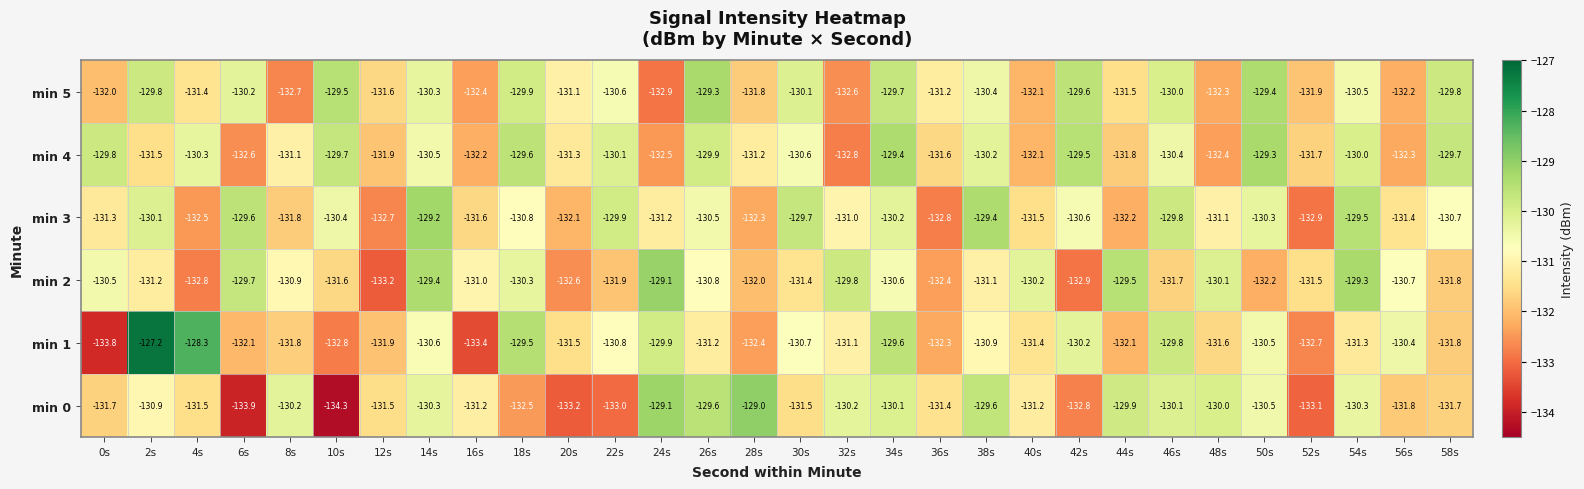

True or false: min 1 has a value of -38.5 at 42s.

False